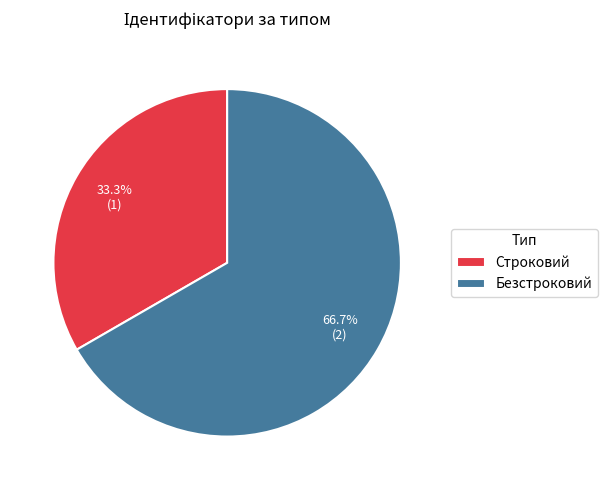

What is the ratio of the value at Строковий to the value at Безстроковий?

0.5